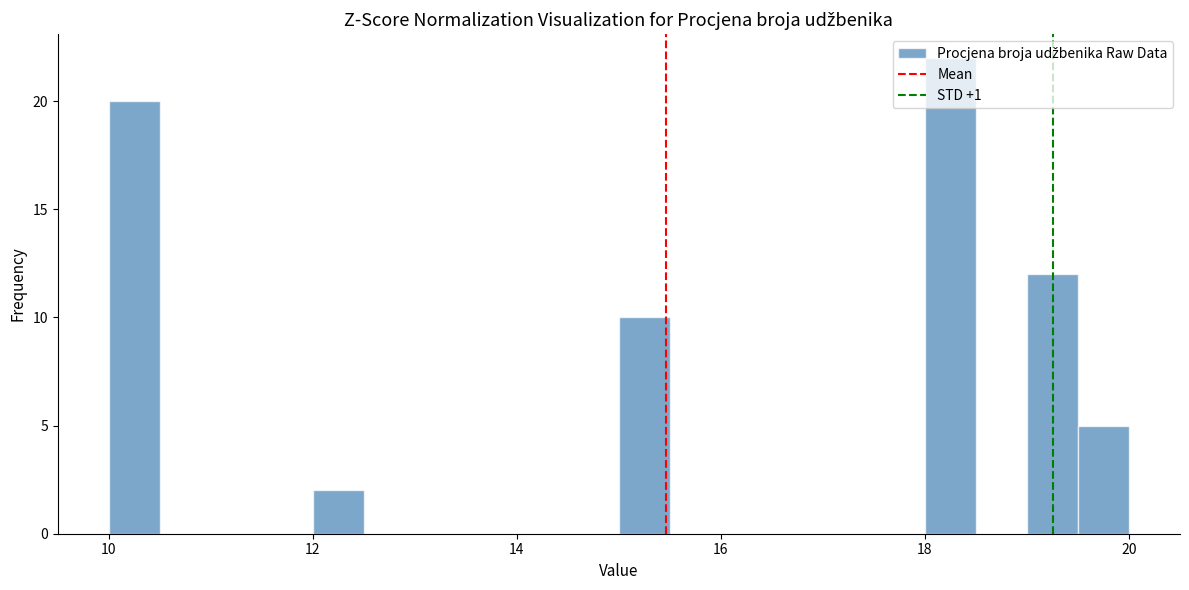

Around what value on the x-axis is the tallest bar? Give the approximate position of its centre, as read against the axis.

18.2